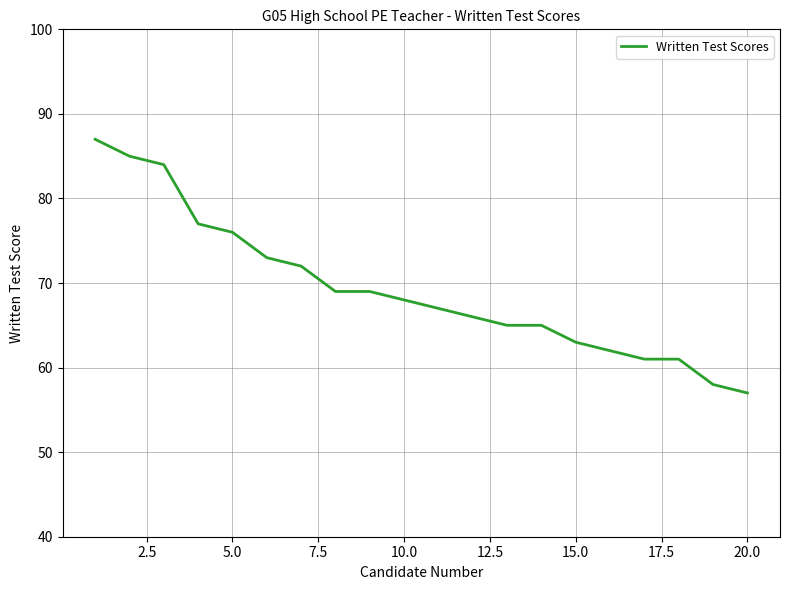

What is the difference between the maximum and minimum values?

30